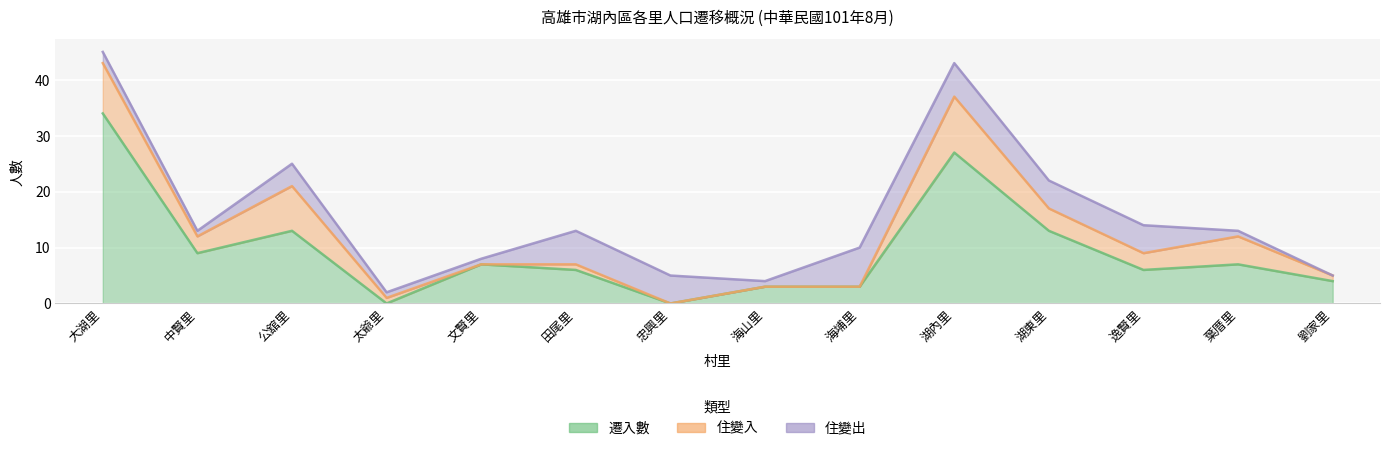

What position from the left is 海山里?

8